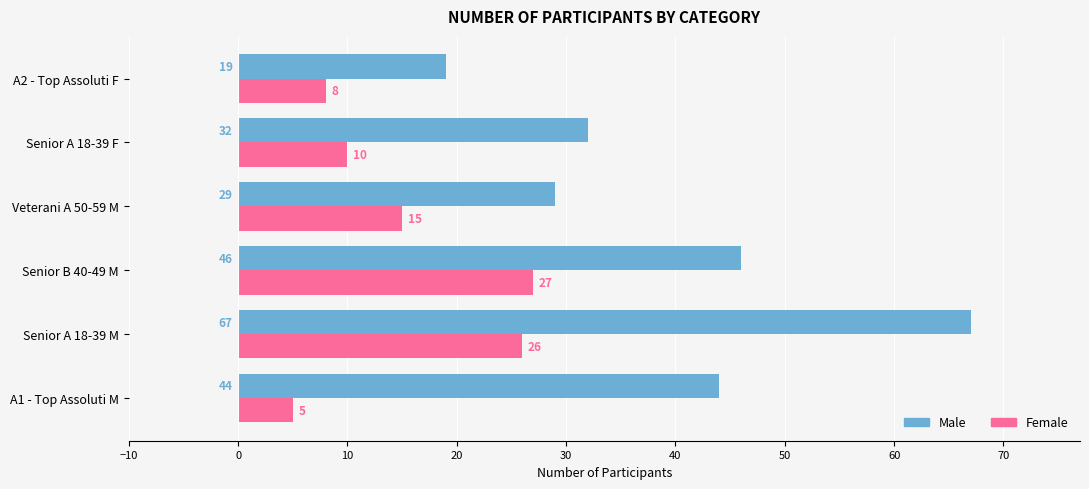

At which label does Female reach its peak?

Senior B 40-49 M